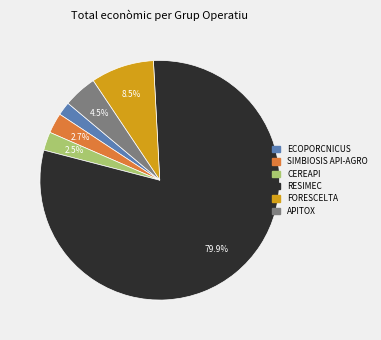

Do FORESCELTA and ECOPORCNICUS together represent more than half of the pie?

No